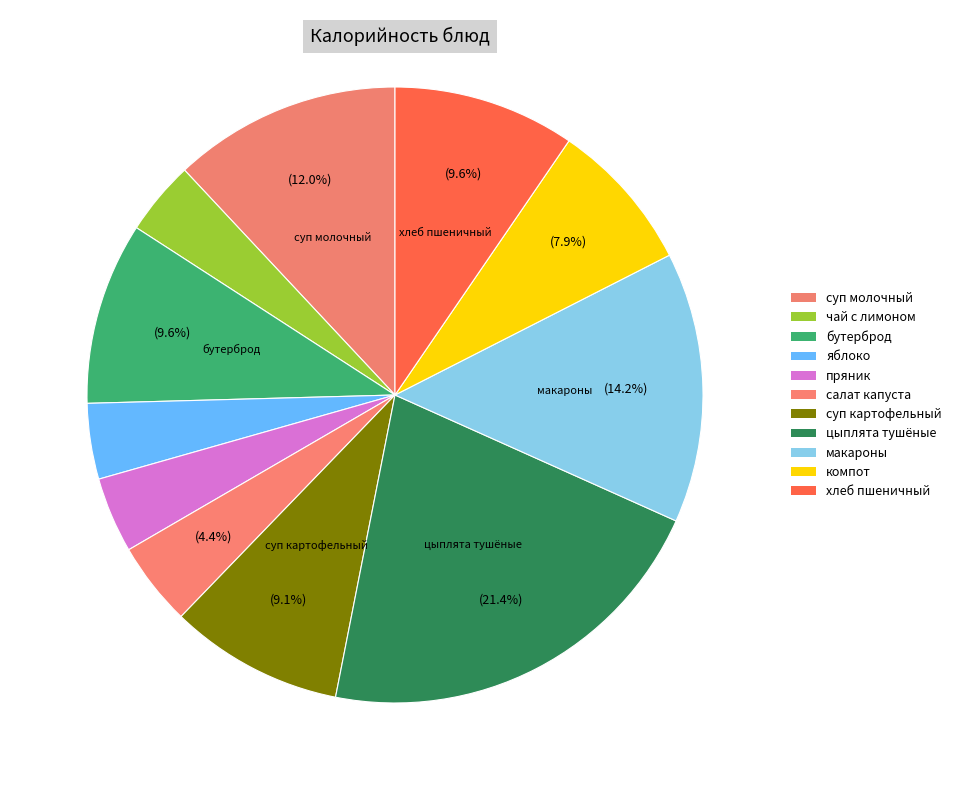

How many slices are in this pie chart?

11